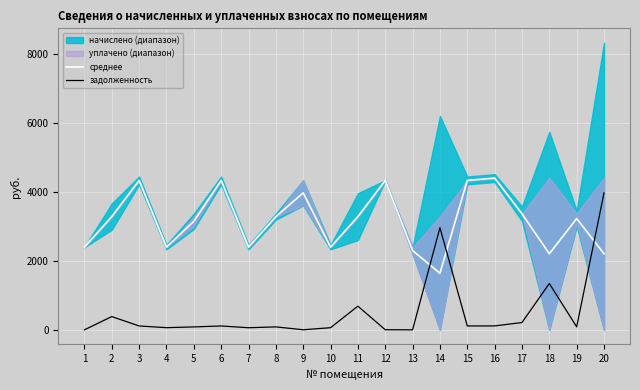

The задолженность series shows 66.0 at 3. True or false?

False